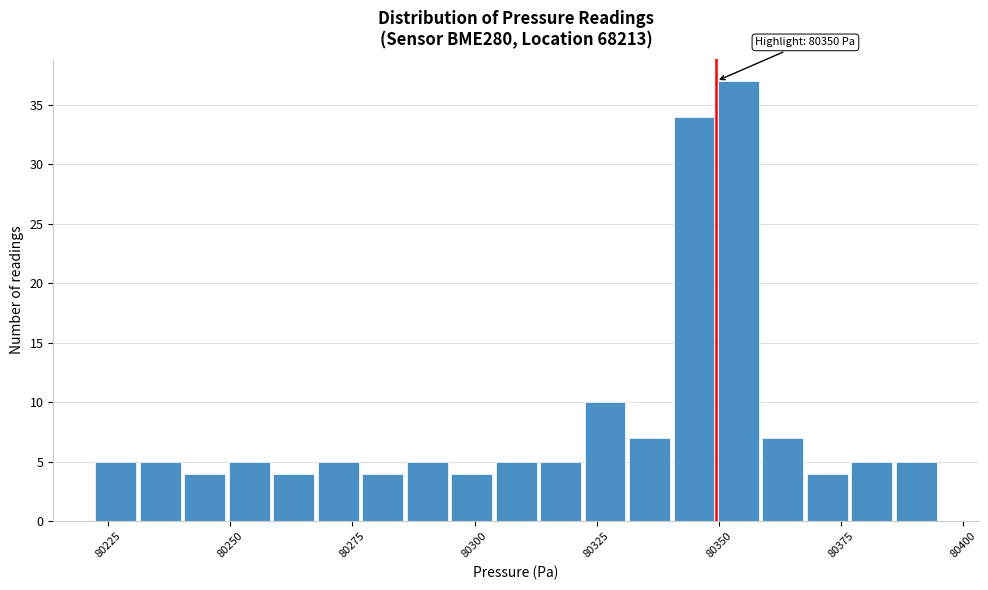

Read against the x-axis, roughly where is the centre of the tallest bar?

80355